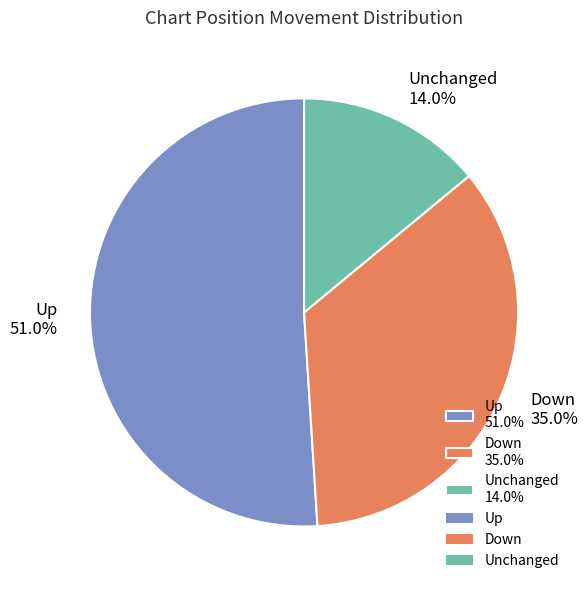

What is the majority slice?

Up 51.0%